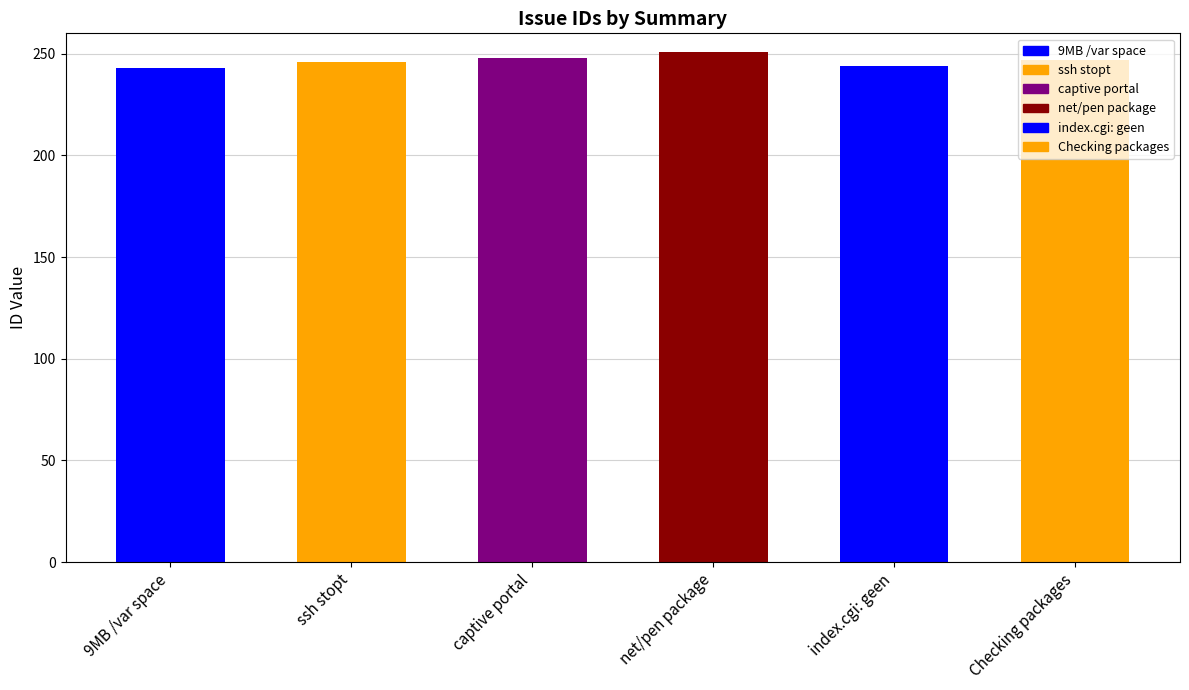

What is the label of the 2nd bar from the right?

index.cgi: geen